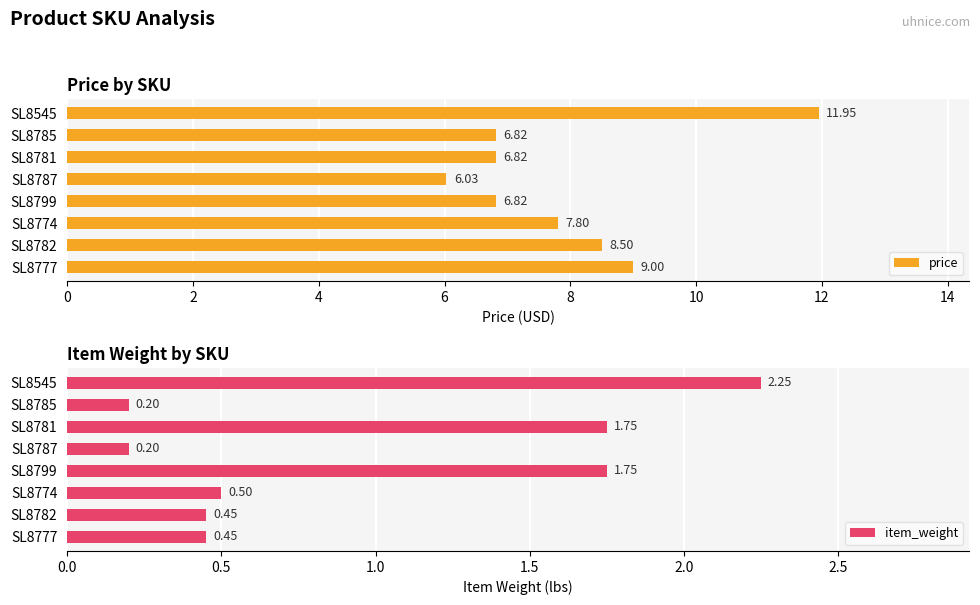

List the series in order of their overall mean, highest first.

price, item_weight